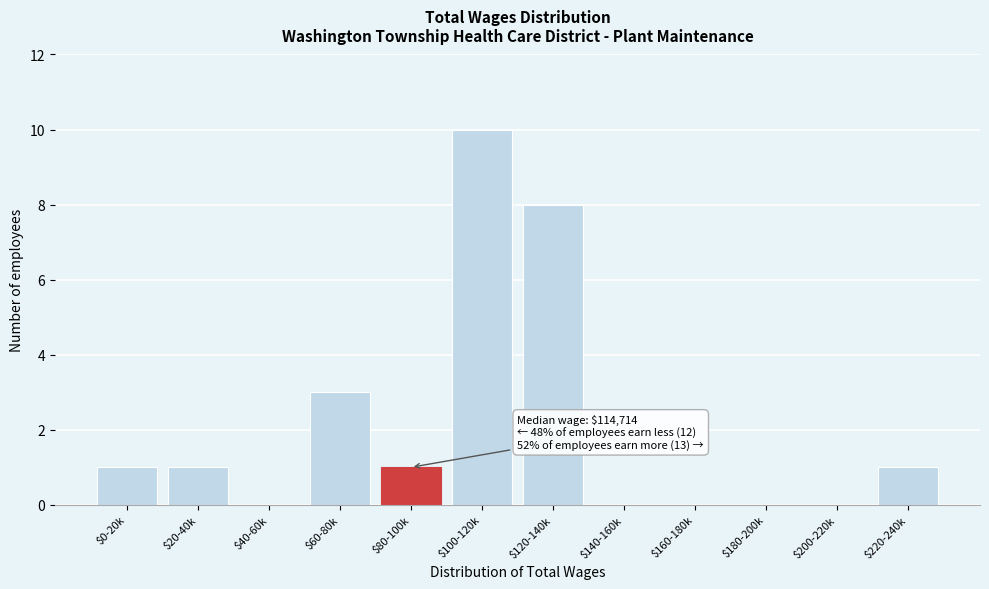

The value at $80-100k is 1. True or false?

True